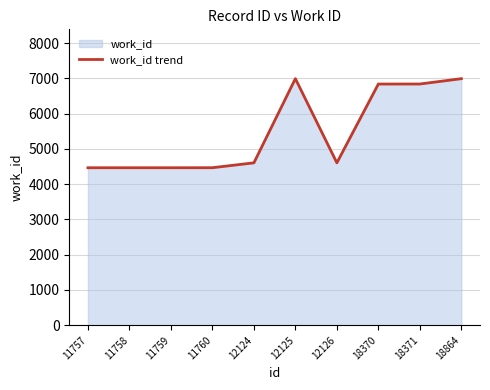

Rank the categories by value from lowest to highest.

11757, 11758, 11759, 11760, 12124, 12126, 18370, 18371, 18864, 12125